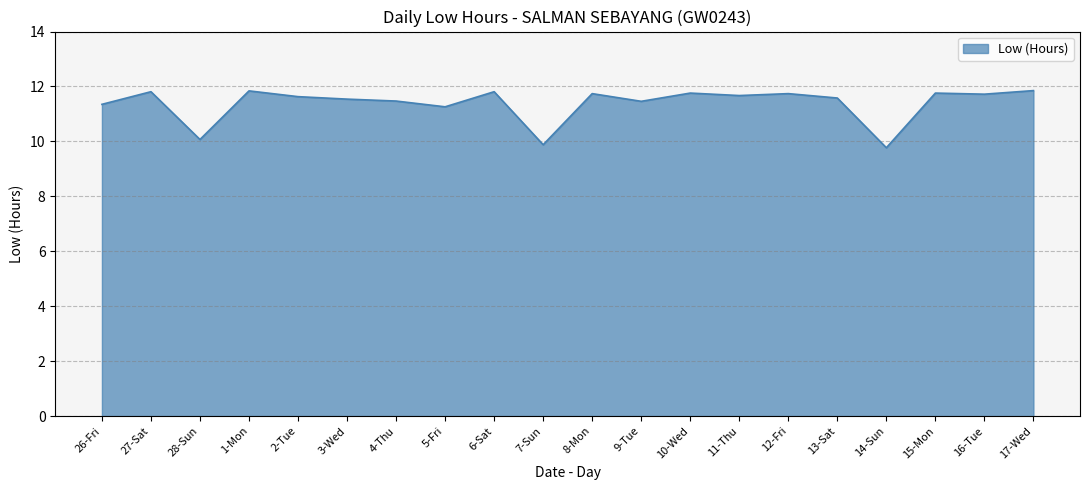

What is the change in value from 26-Fri to 6-Sat?

+0.5